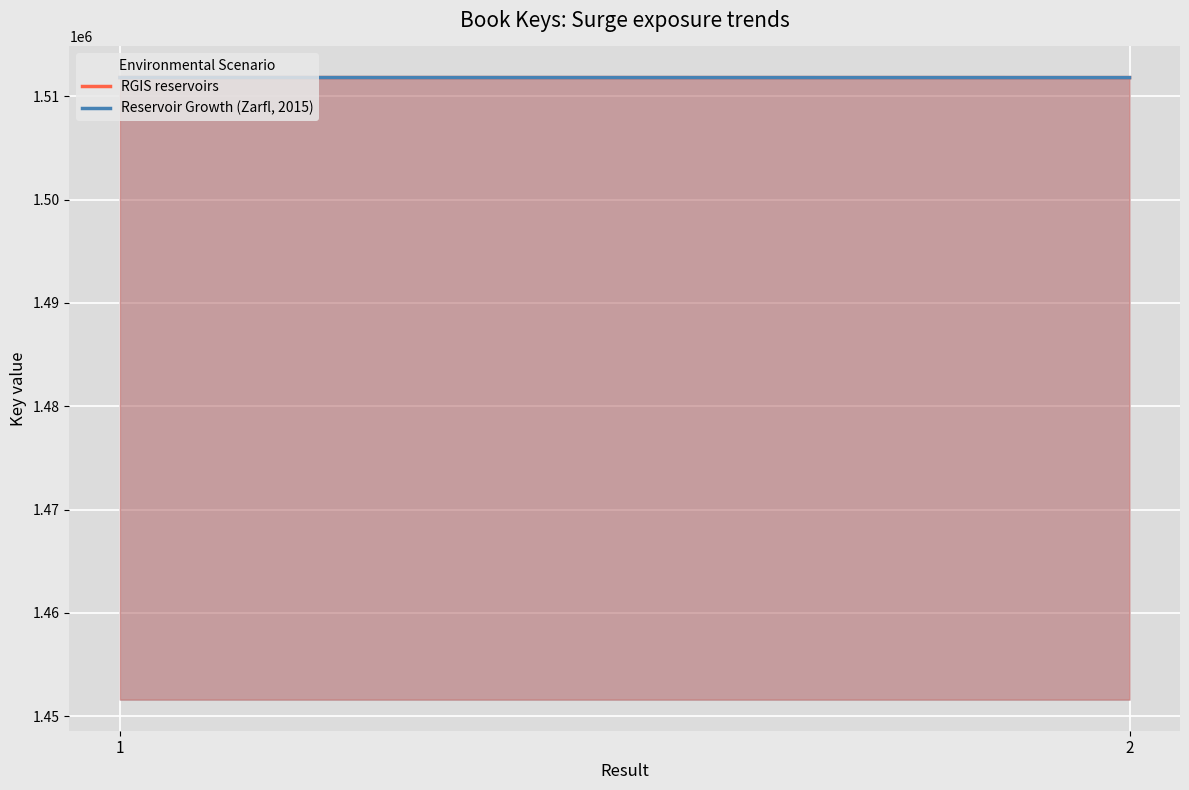

What are all the series names shown in the legend?

RGIS reservoirs, Reservoir Growth (Zarfl, 2015)